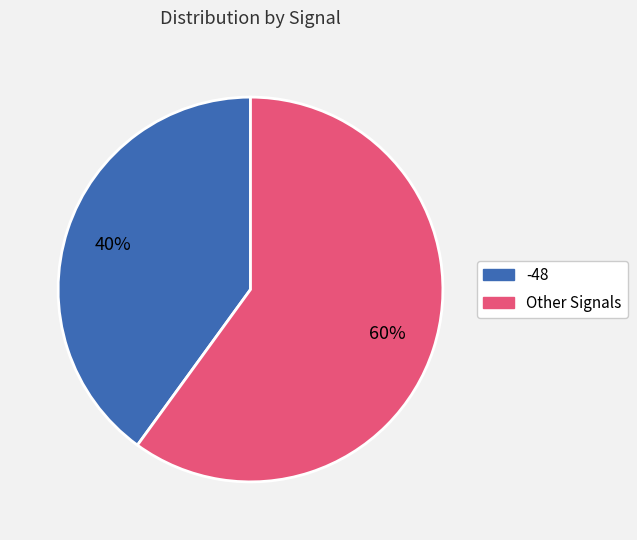

How many segments does this pie chart have?

2